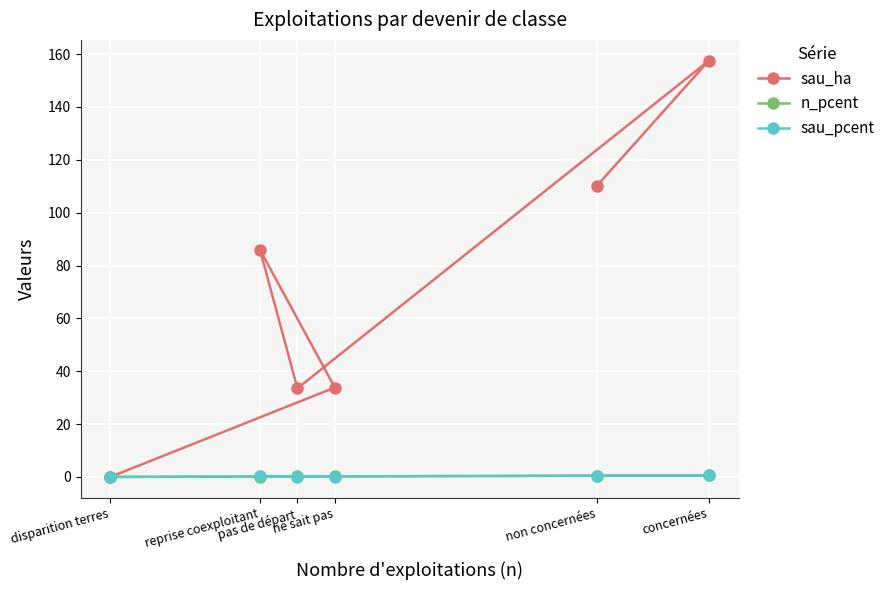

Where is the first local minimum for sau_ha?

pas de départ